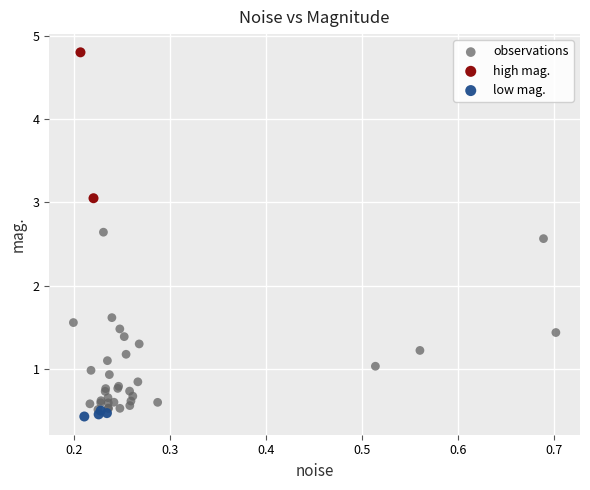

What are all the series names shown in the legend?

observations, high mag., low mag.